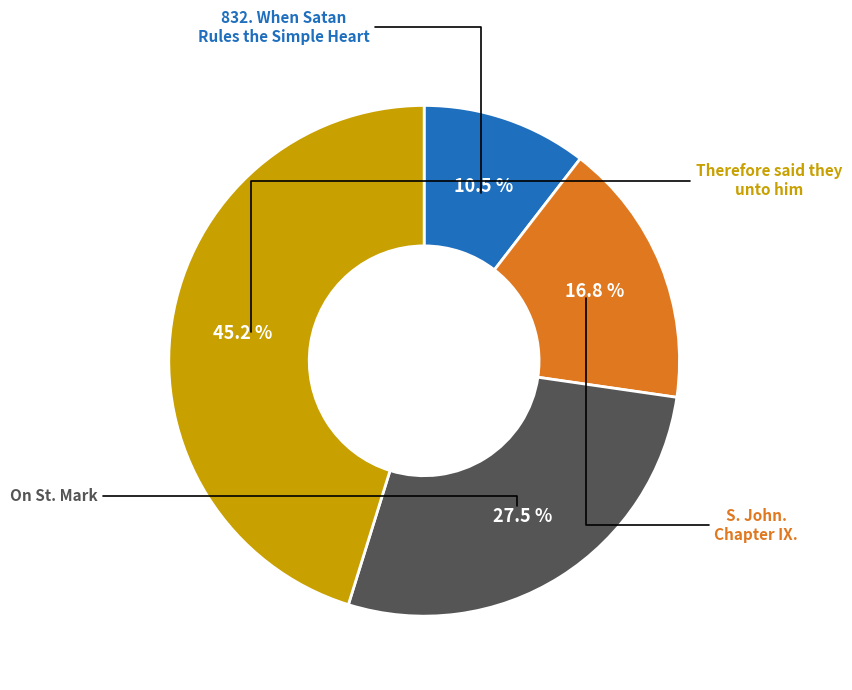

Does any single category account for the majority?

No